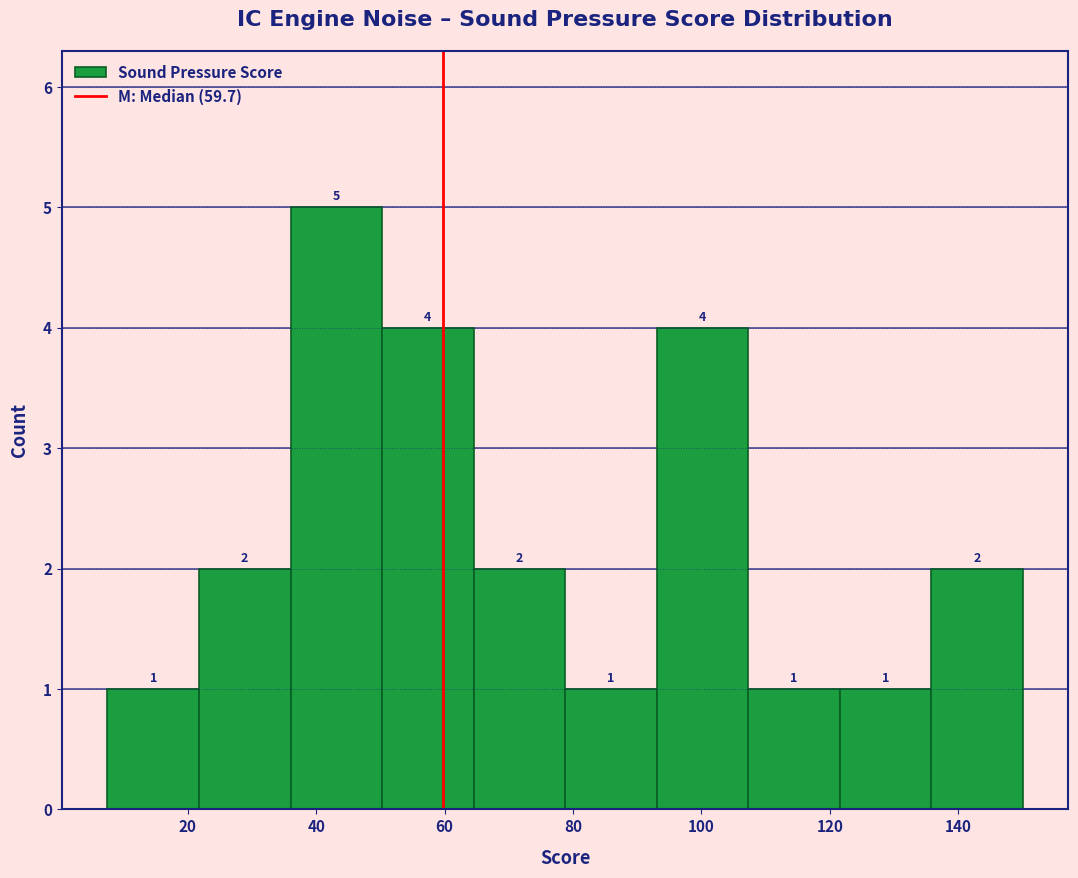

What is the height of the bar covering 122 to 136 on the x-axis? The bar edges are not printed on the chart, so give them approximately, as read against the axis.

1